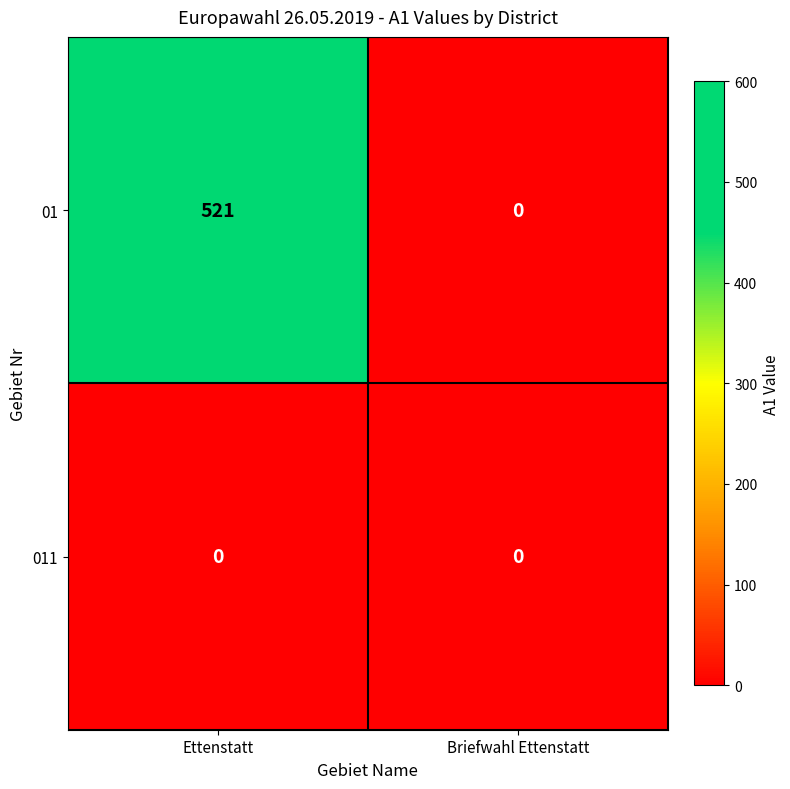

What is the greatest value displayed?

521